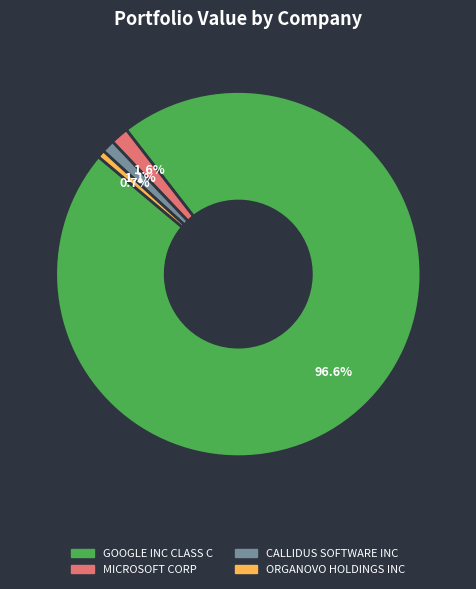

What is the largest slice in the pie chart?

GOOGLE INC CLASS C